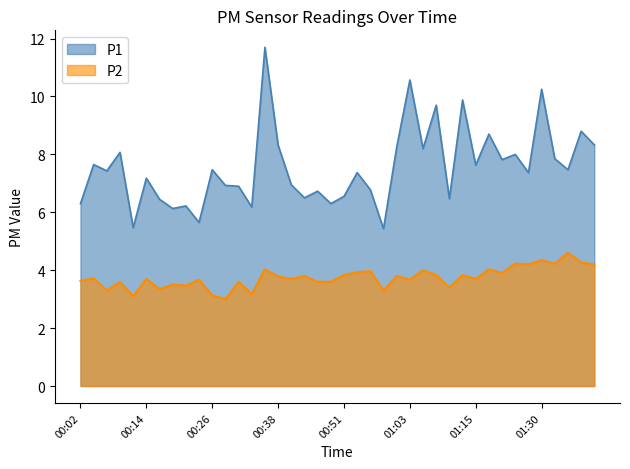

Reading right to left, extract all data points from this chart.

P1: 8.3	8.8	7.5	7.8	10.2	7.4	8.0	7.8	8.7	7.6	9.9	6.5	9.7	8.2	10.6	8.2	5.4	6.8	7.4	6.5	6.3	6.7	6.5	7.0	8.3	11.7	6.2	6.9	6.9	7.5	5.7	6.2	6.1	6.5	7.2	5.5	8.1	7.4	7.7	6.3
P2: 4.2	4.3	4.6	4.2	4.3	4.2	4.2	3.9	4.0	3.7	3.8	3.4	3.8	4.0	3.7	3.8	3.3	4.0	3.9	3.8	3.6	3.6	3.8	3.7	3.8	4.0	3.2	3.6	3.0	3.1	3.7	3.5	3.5	3.4	3.7	3.1	3.6	3.3	3.7	3.6